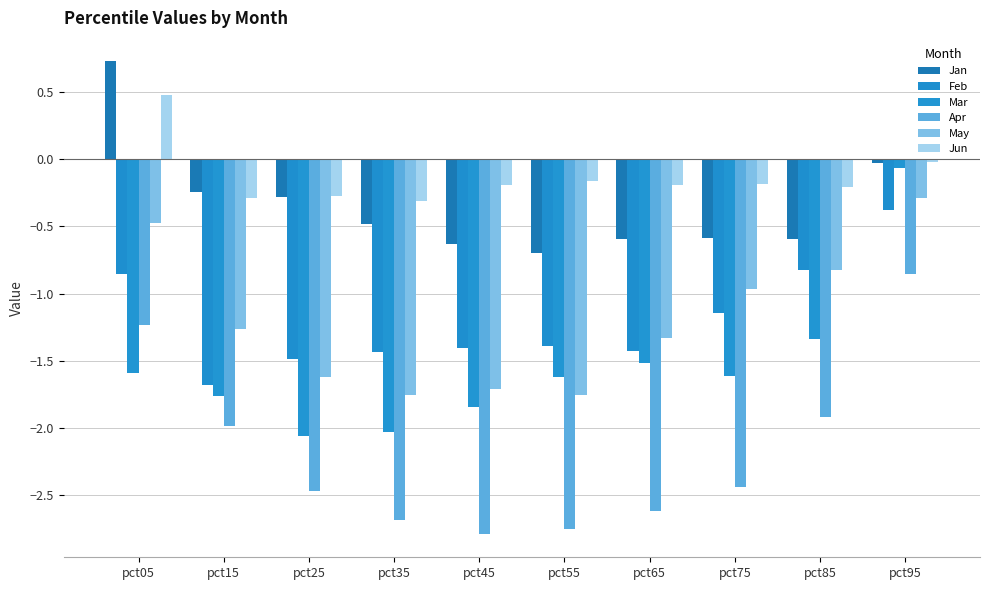

At which label is Jan closest to 0?

pct95